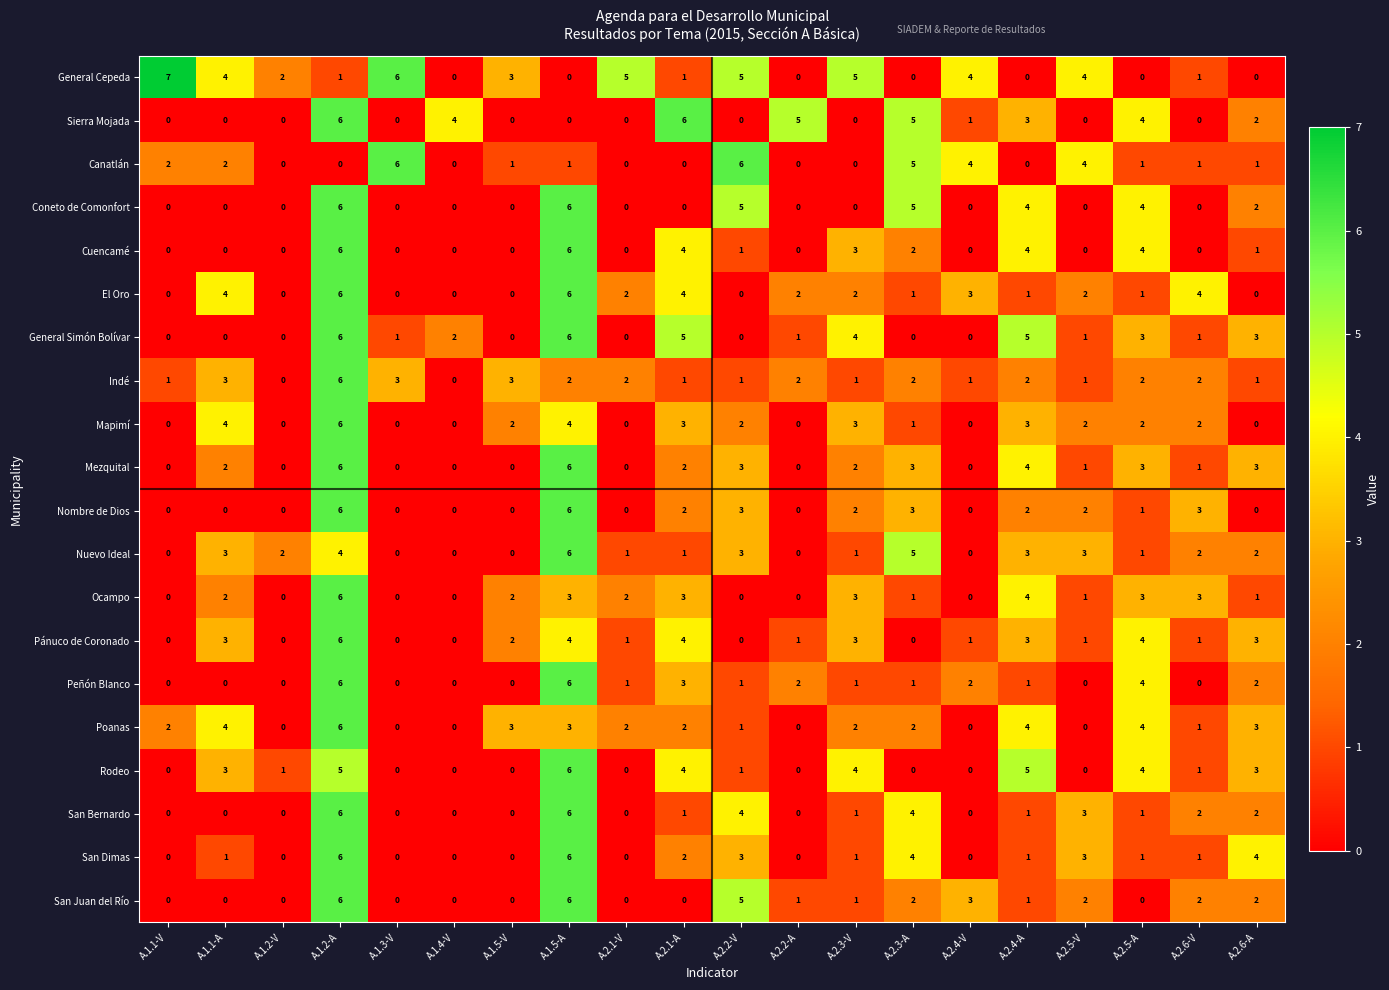

Is it true that San Juan del Río equals -3 at A.1.2-V?

False